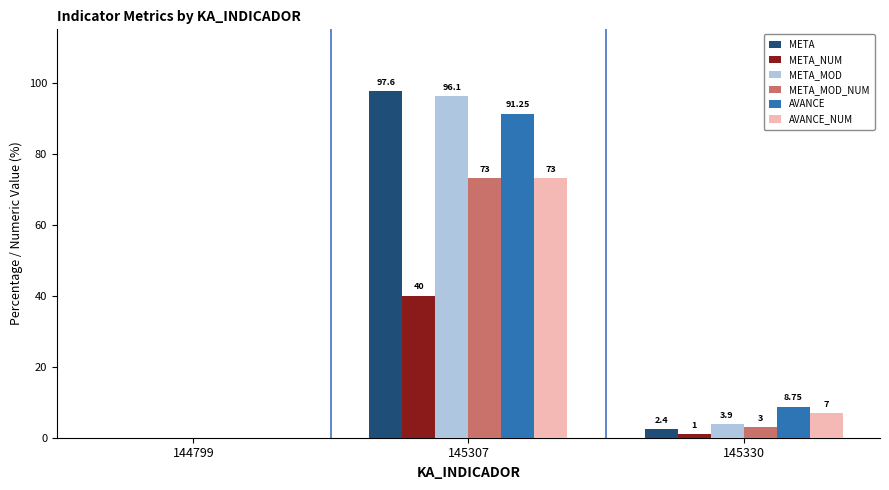

What is the sum of the AVANCE values at 145307 and 145330?

100.0